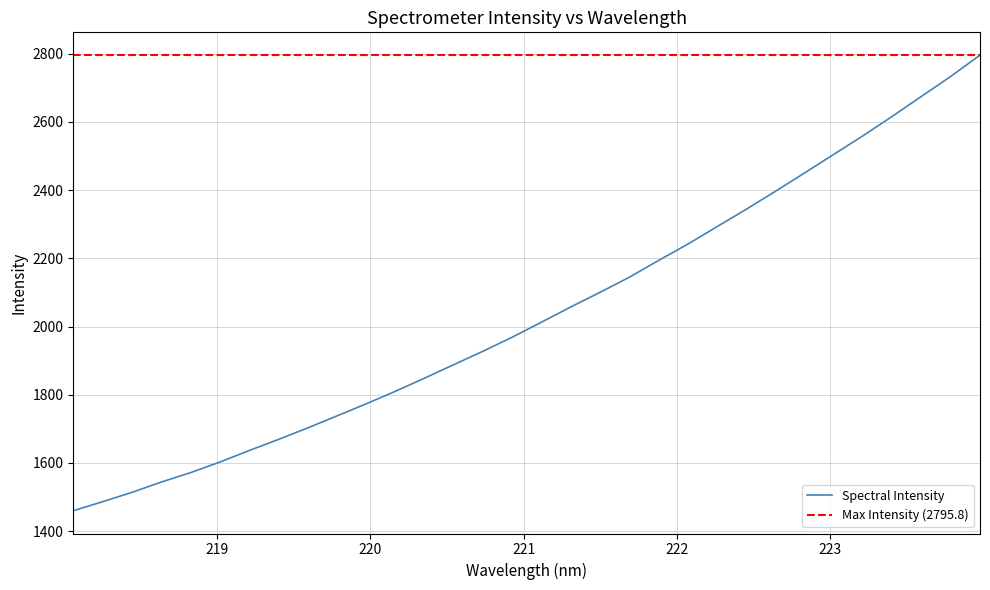

Count the number of categories in the chart.

32